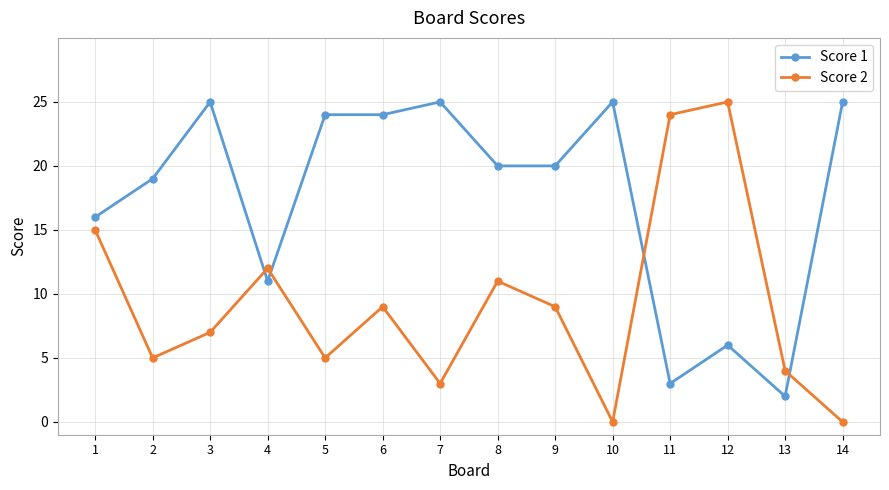

At which category is the sum across all series the highest?

6